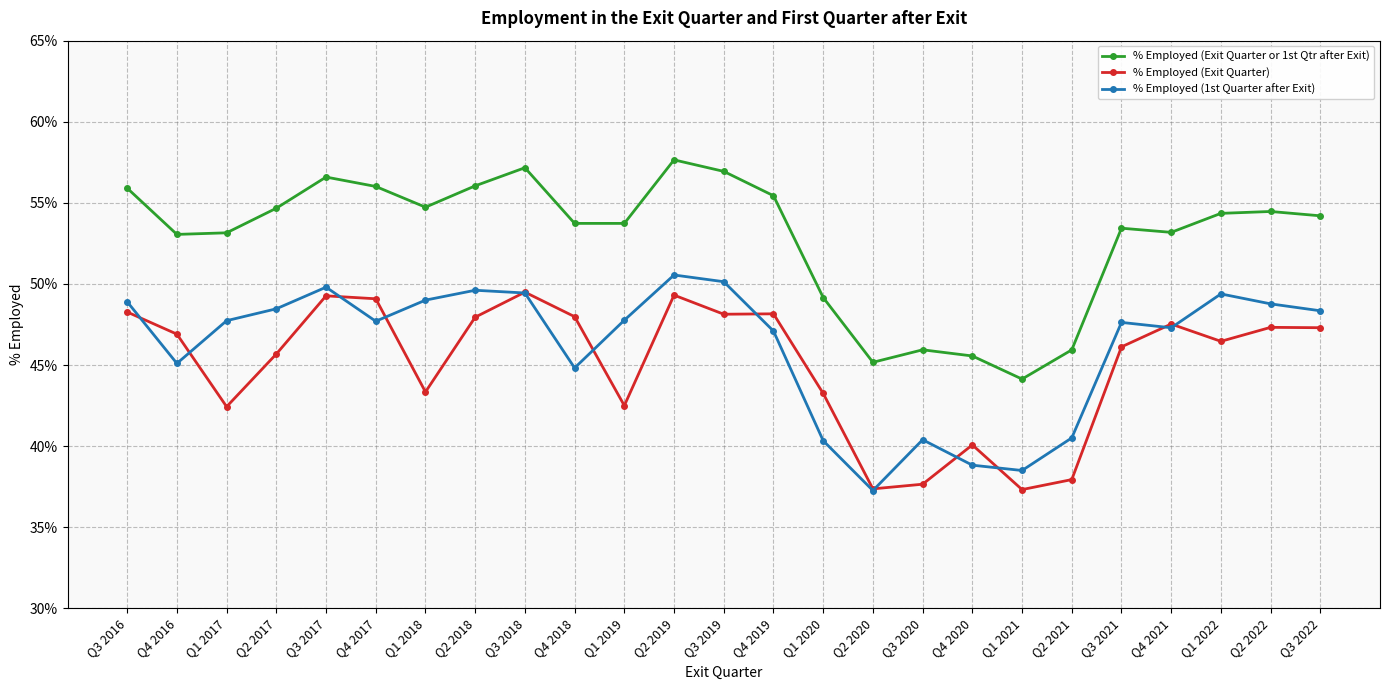

True or false: % Employed (Exit Quarter or 1st Qtr after Exit) and % Employed (Exit Quarter) intersect in this chart.

False